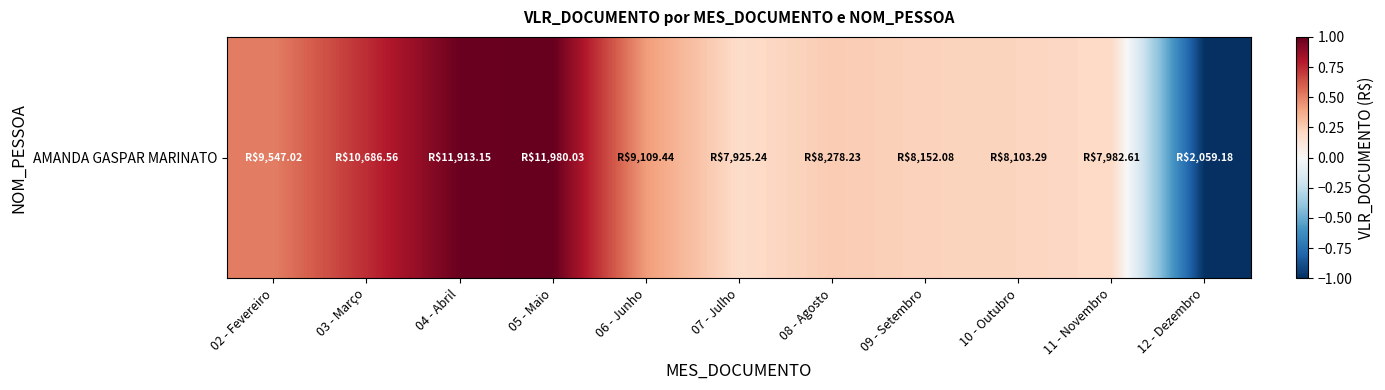

List the labels in order of value, largest first.

05 - Maio, 04 - Abril, 03 - Março, 02 - Fevereiro, 06 - Junho, 08 - Agosto, 09 - Setembro, 10 - Outubro, 11 - Novembro, 07 - Julho, 12 - Dezembro